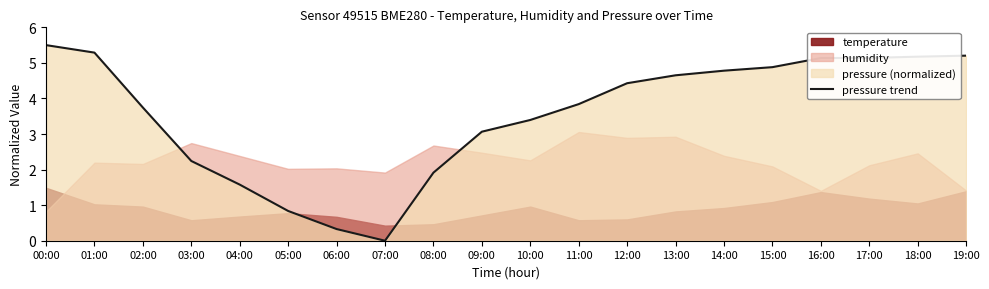

What is the difference between the values at 05:00 and 13:00?

3.8